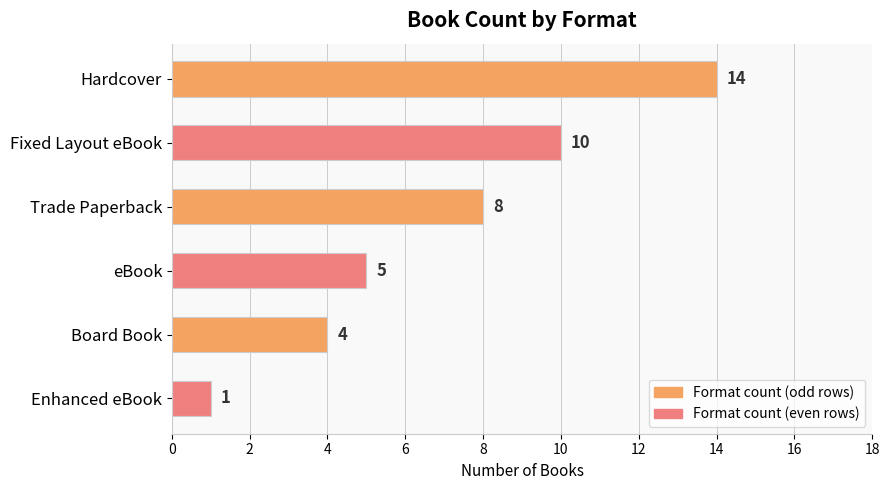

Between Fixed Layout eBook and Board Book, which is larger?

Fixed Layout eBook